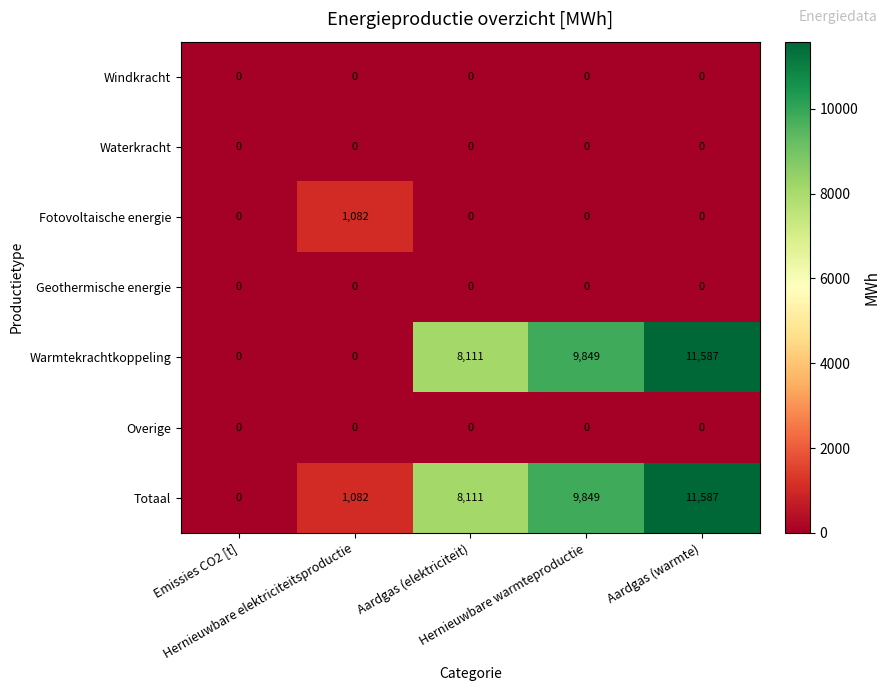

At how many categories does at least one series exceed 4569?

3